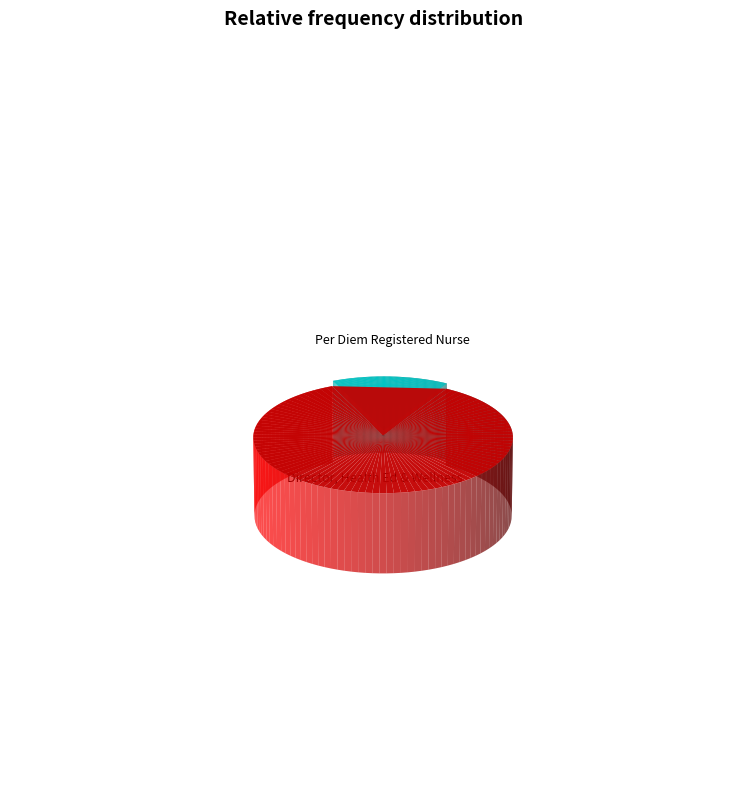

Count the number of slices in the pie.

2